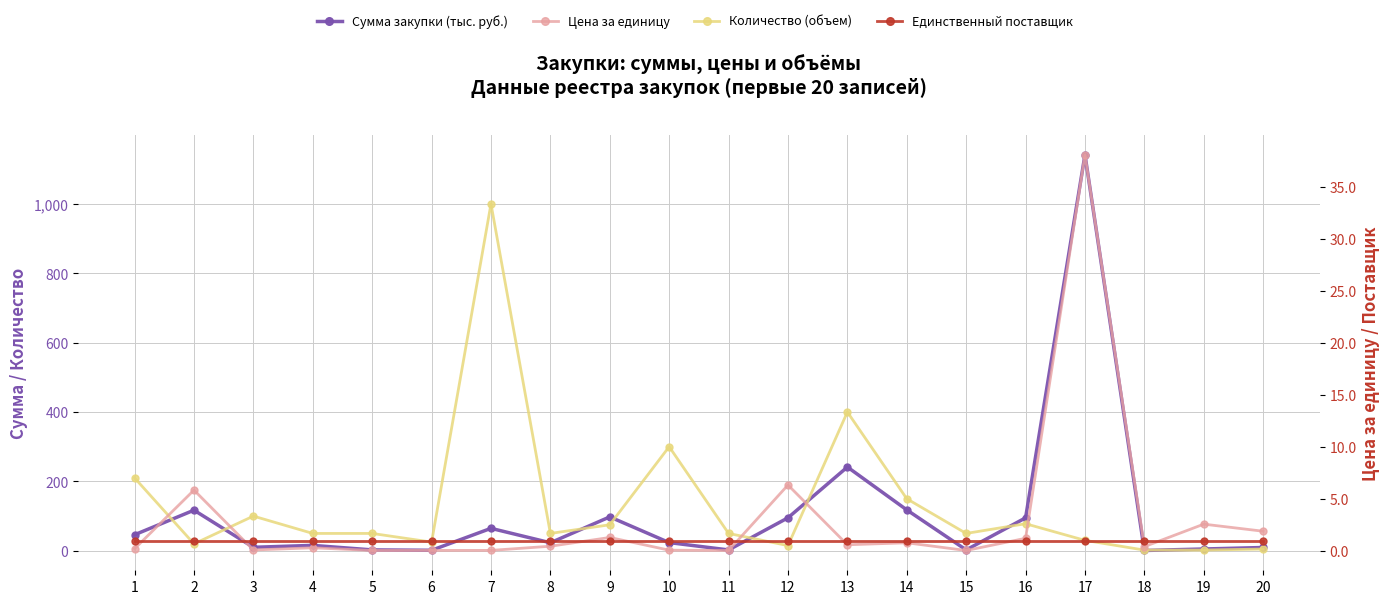

What is the difference between the Цена за единицу values at 5 and 14?

0.7